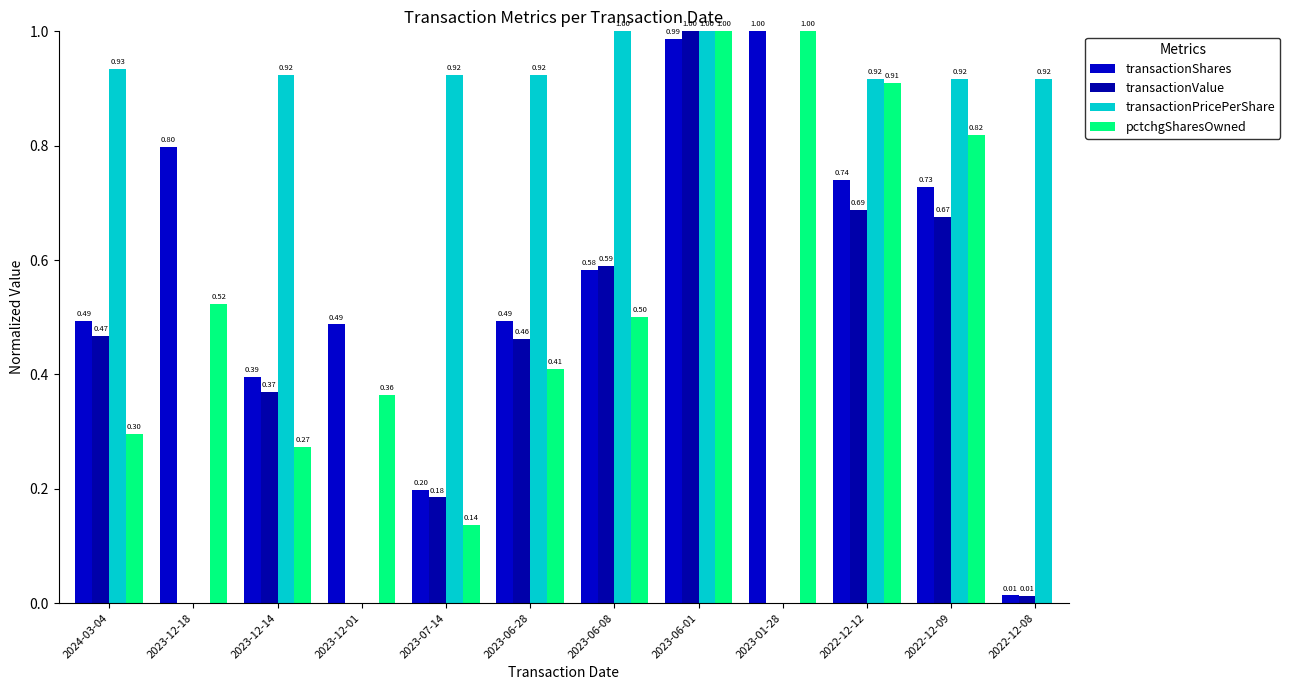

What is the label of the 9th bar from the right?

2023-12-01